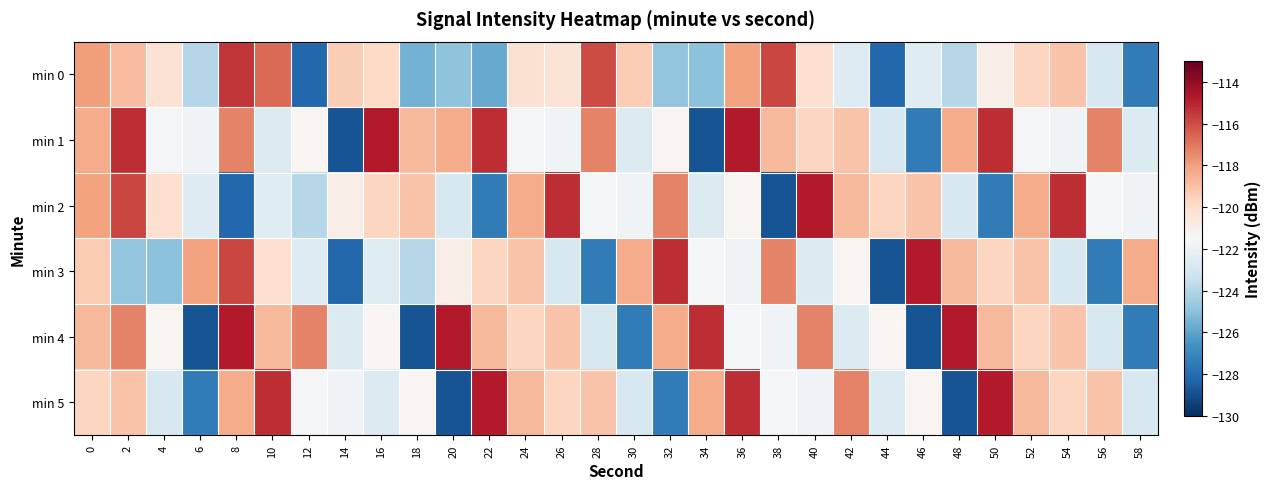

Reading right to left, transcribe all the data shown in this chart.

min 0: 58=-127.4	56=-122.9	54=-119.1	52=-119.7	50=-121.0	48=-123.9	46=-122.5	44=-128.2	42=-122.6	40=-120.0	38=-115.8	36=-118.1	34=-125.0	32=-124.9	30=-119.3	28=-115.9	26=-120.3	24=-120.2	22=-125.8	20=-124.9	18=-125.5	16=-119.8	14=-119.4	12=-128.2	10=-116.7	8=-115.4	6=-124.0	4=-120.3	2=-118.9	0=-117.9
min 1: 58=-122.6	56=-117.3	54=-121.8	52=-121.6	50=-115.2	48=-118.3	46=-127.4	44=-122.9	42=-119.1	40=-119.7	38=-118.7	36=-114.8	34=-128.8	32=-121.4	30=-122.6	28=-117.3	26=-121.8	24=-121.6	22=-115.2	20=-118.3	18=-118.7	16=-114.8	14=-128.8	12=-121.4	10=-122.6	8=-117.3	6=-121.8	4=-121.6	2=-115.2	0=-118.3
min 2: 58=-121.8	56=-121.6	54=-115.2	52=-118.3	50=-127.4	48=-122.9	46=-119.1	44=-119.7	42=-118.7	40=-114.8	38=-128.8	36=-121.4	34=-122.6	32=-117.3	30=-121.8	28=-121.6	26=-115.2	24=-118.3	22=-127.4	20=-122.9	18=-119.1	16=-119.7	14=-121.0	12=-123.9	10=-122.5	8=-128.2	6=-122.6	4=-120.0	2=-115.8	0=-118.1
min 3: 58=-118.3	56=-127.4	54=-122.9	52=-119.1	50=-119.7	48=-118.7	46=-114.8	44=-128.8	42=-121.4	40=-122.6	38=-117.3	36=-121.8	34=-121.6	32=-115.2	30=-118.3	28=-127.4	26=-122.9	24=-119.1	22=-119.7	20=-121.0	18=-123.9	16=-122.5	14=-128.2	12=-122.6	10=-120.0	8=-115.8	6=-118.1	4=-125.0	2=-124.9	0=-119.3
min 4: 58=-127.4	56=-122.9	54=-119.1	52=-119.7	50=-118.7	48=-114.8	46=-128.8	44=-121.4	42=-122.6	40=-117.3	38=-121.8	36=-121.6	34=-115.2	32=-118.3	30=-127.4	28=-122.9	26=-119.1	24=-119.7	22=-118.7	20=-114.8	18=-128.8	16=-121.4	14=-122.6	12=-117.3	10=-118.7	8=-114.8	6=-128.8	4=-121.4	2=-117.3	0=-118.7
min 5: 58=-122.9	56=-119.1	54=-119.7	52=-118.7	50=-114.8	48=-128.8	46=-121.4	44=-122.6	42=-117.3	40=-121.8	38=-121.6	36=-115.2	34=-118.3	32=-127.4	30=-122.9	28=-119.1	26=-119.7	24=-118.7	22=-114.8	20=-128.8	18=-121.4	16=-122.6	14=-121.8	12=-121.6	10=-115.2	8=-118.3	6=-127.4	4=-122.9	2=-119.1	0=-119.7